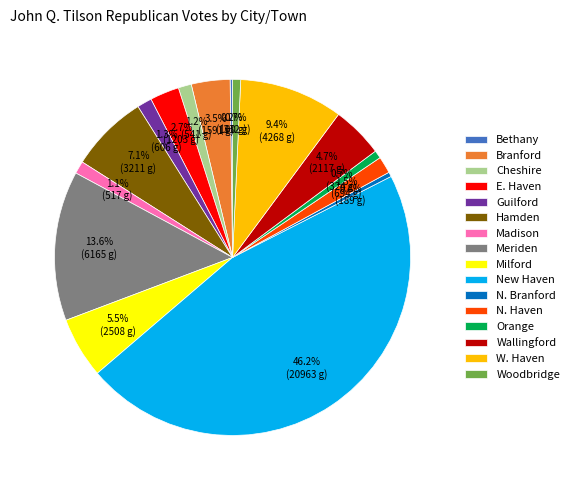

Between Woodbridge and Wallingford, which is larger?

Wallingford